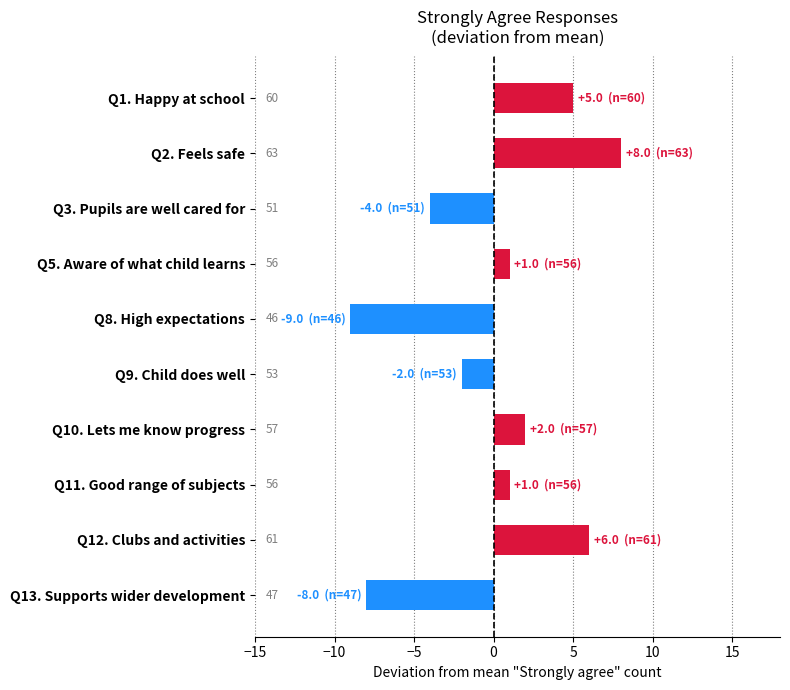

Are the bars horizontal?

Yes